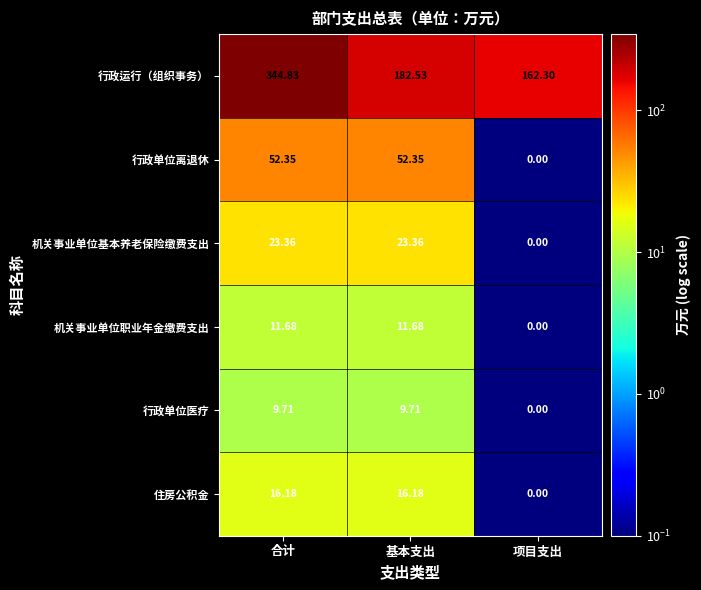

At which category is the sum across all series the highest?

合计